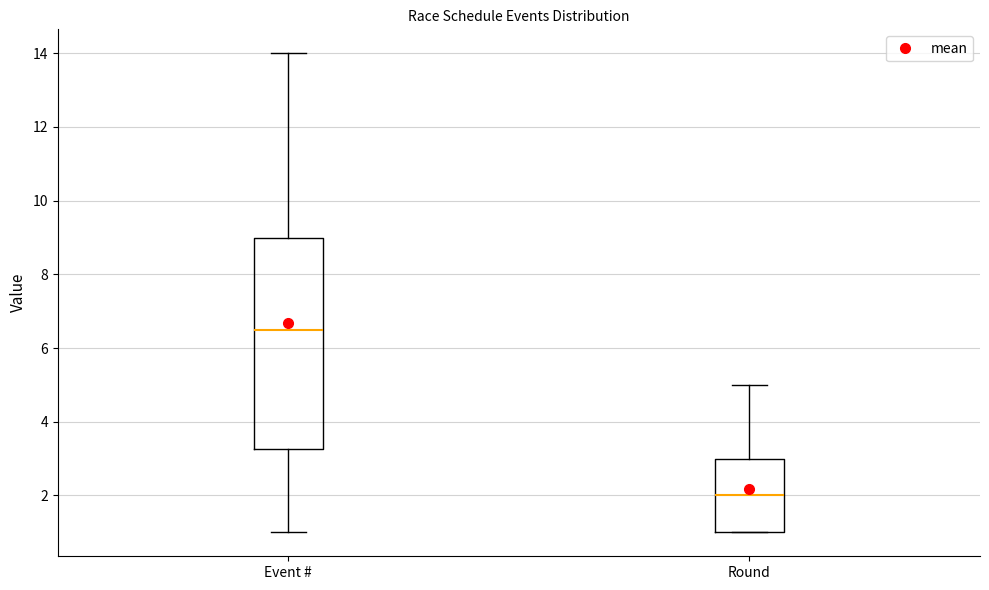

Reading left to right, read every box against the y-axis: the position of its median line, the range the box covers, and the ends of its whiskers. The values are not printed on the chart, so give them approximately, as read against the axis.

Event #: median 6.6, box 3.2 to 9.0, whiskers 1.0 to 14.0
Round: median 2.0, box 1.0 to 3.0, whiskers 1.0 to 5.0